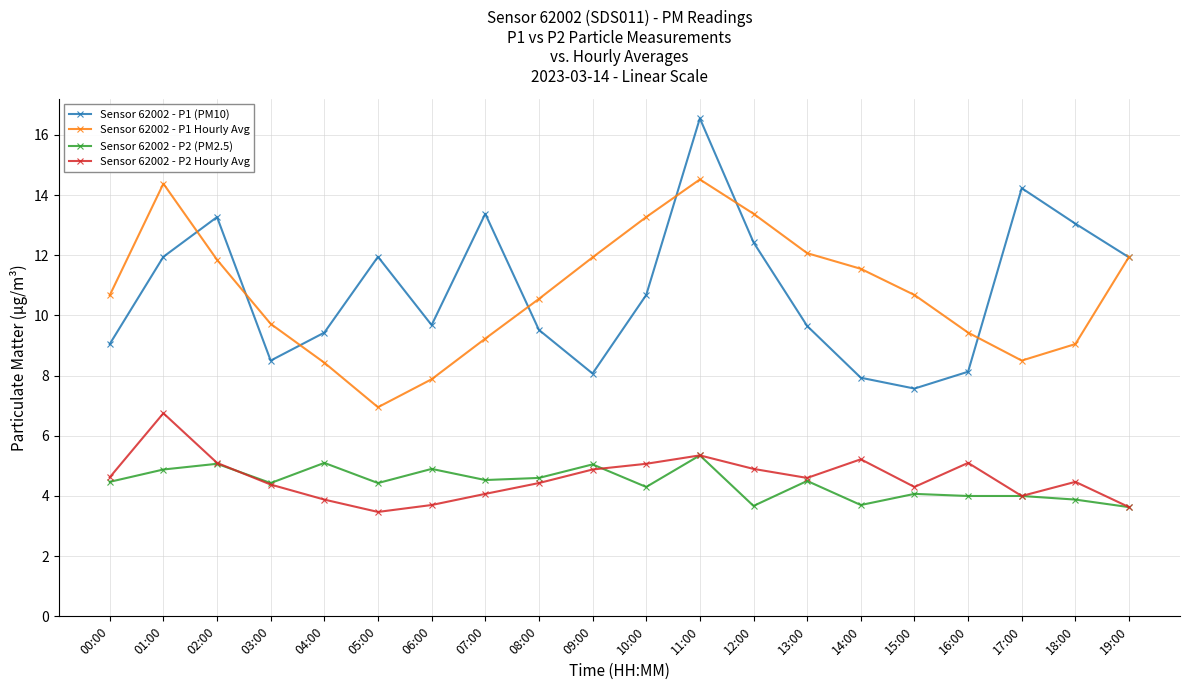

What is the label of the 7th point from the left?

06:00